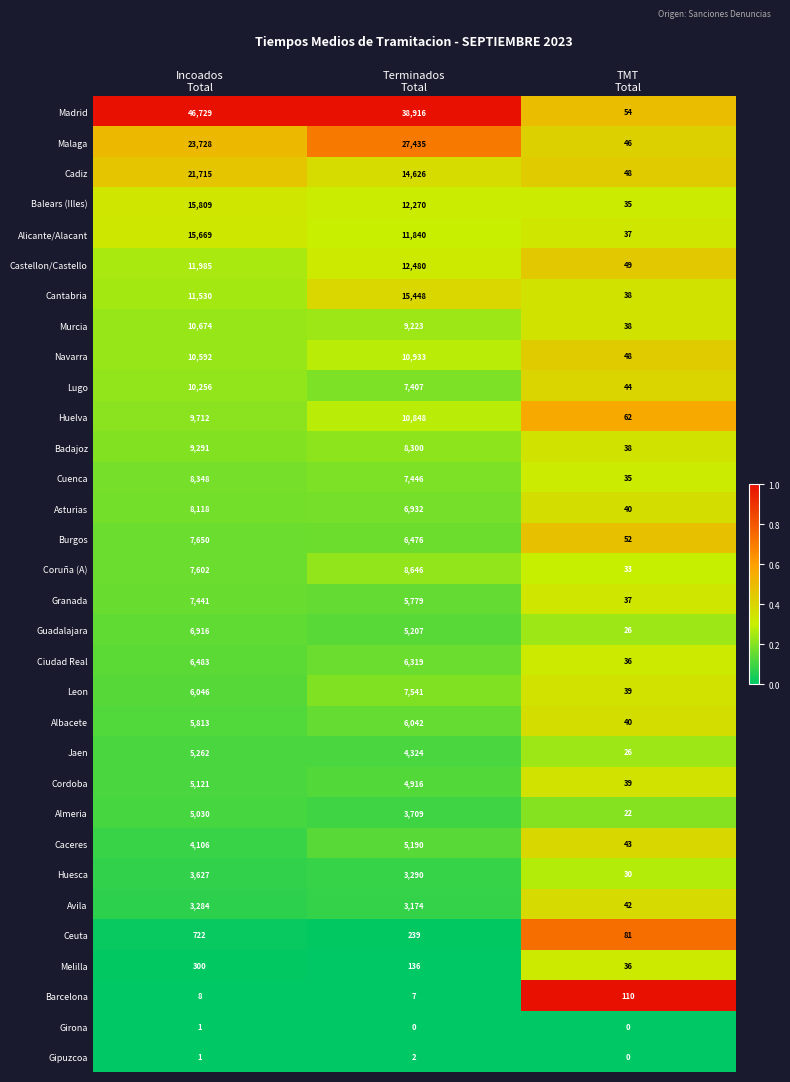

What is the highest value of the Balears (Illes) series?

15809